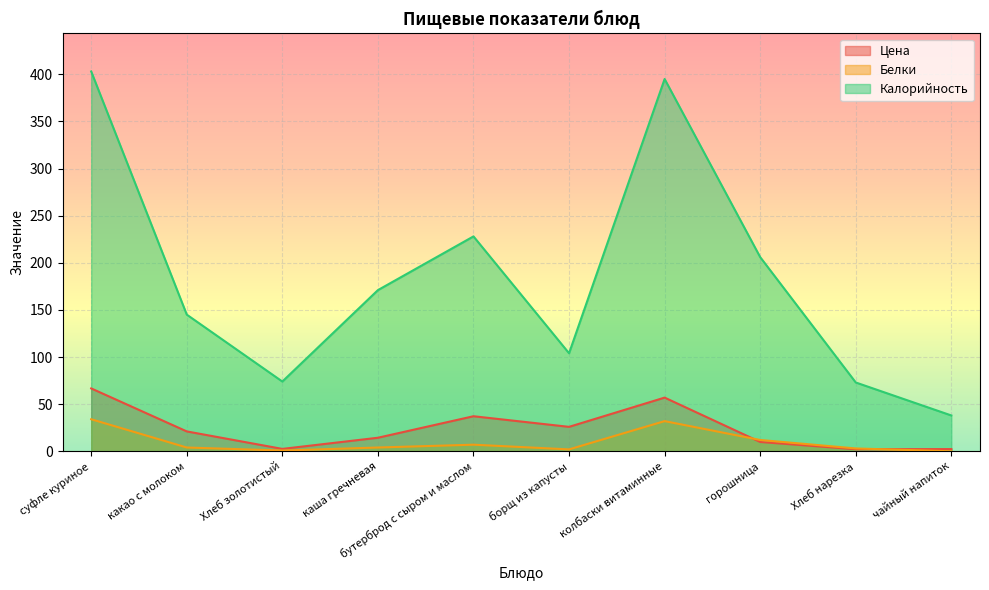

What is the spread (max minus min) of values at чайный напиток?

38.0